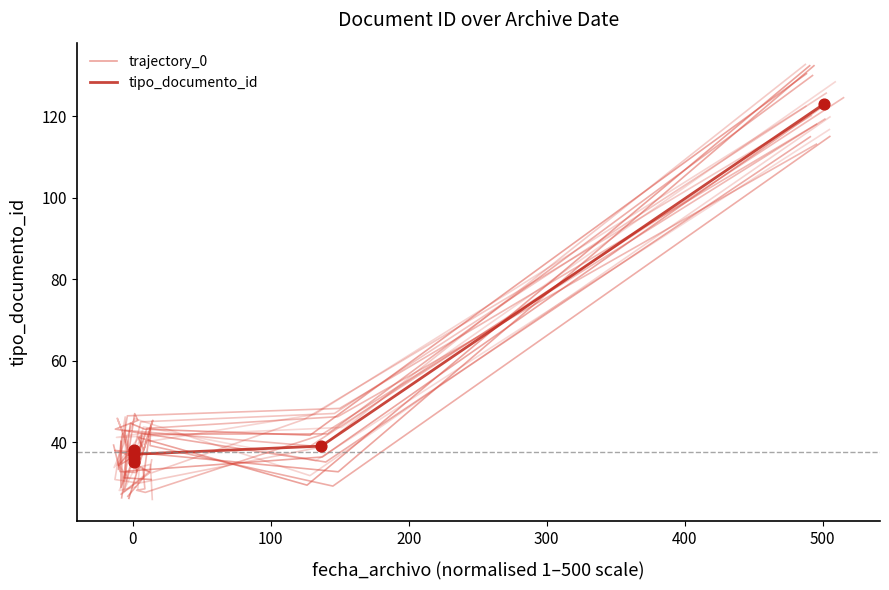

Is the value of tipo_documento_id at 0 greater than the value of trajectory_0 at 100?

No